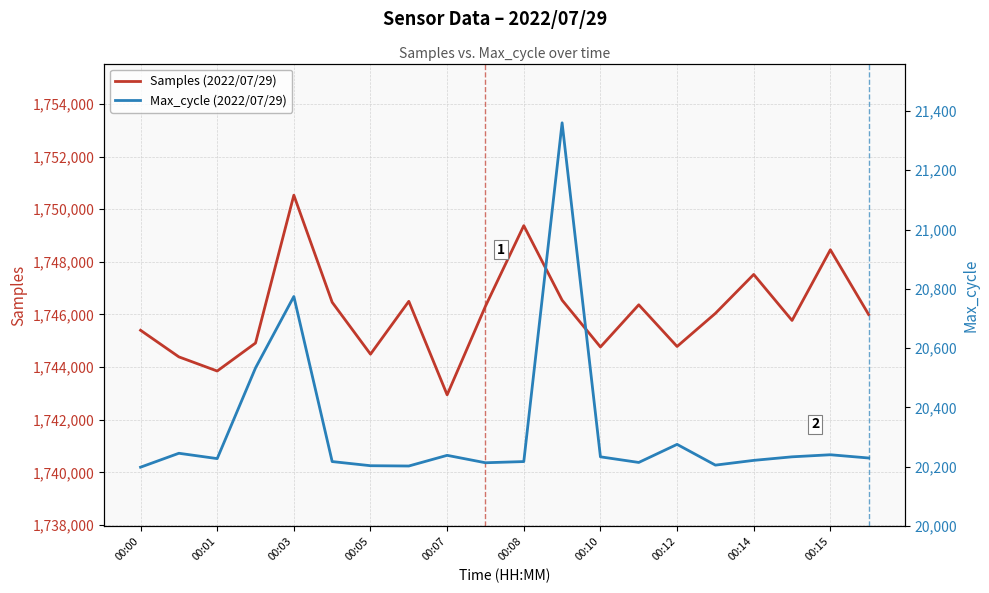

The value of Samples (2022/07/29) at 00:15 is 1748458. True or false?

True